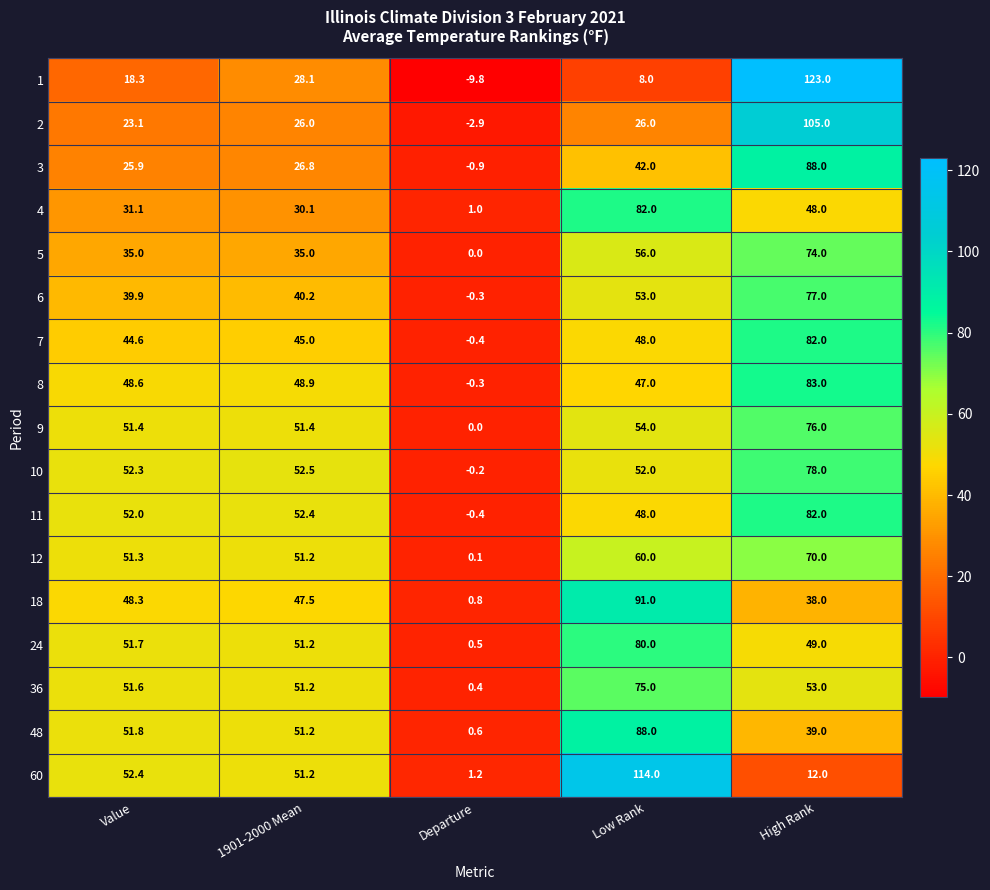

What is the maximum value for 7?

82.0